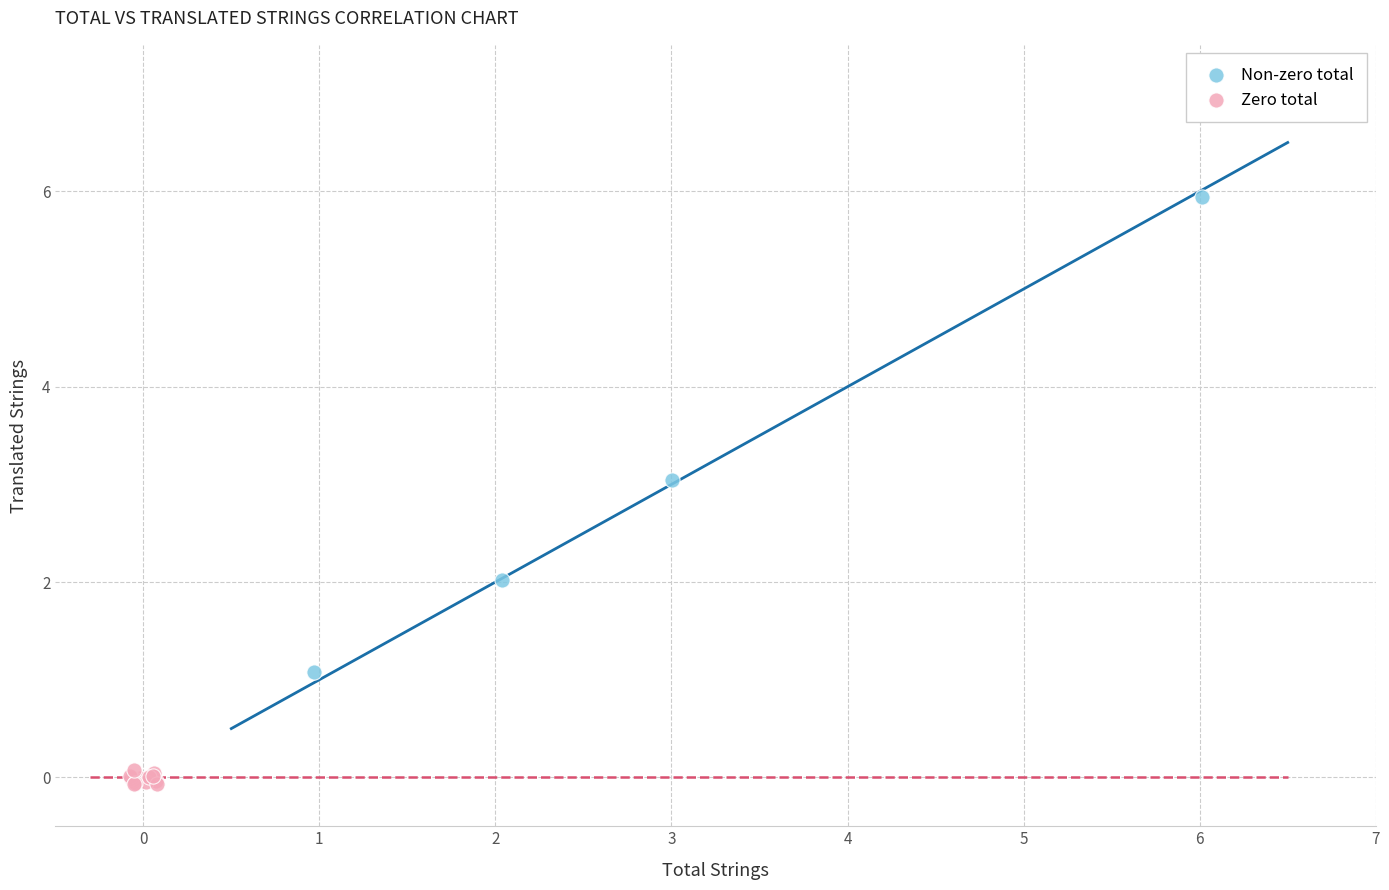

Which series has the widest spread of Y values?

Non-zero total